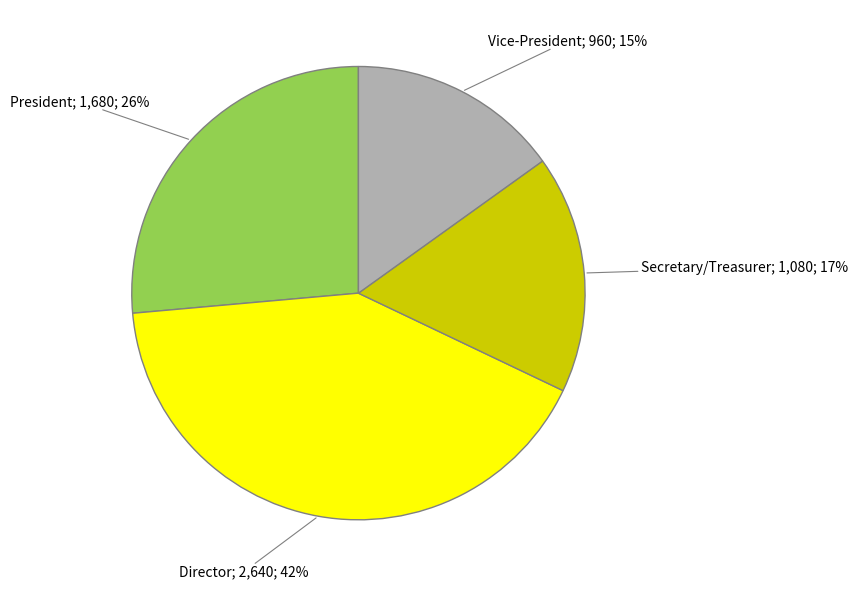

Is there a majority slice in this chart?

No